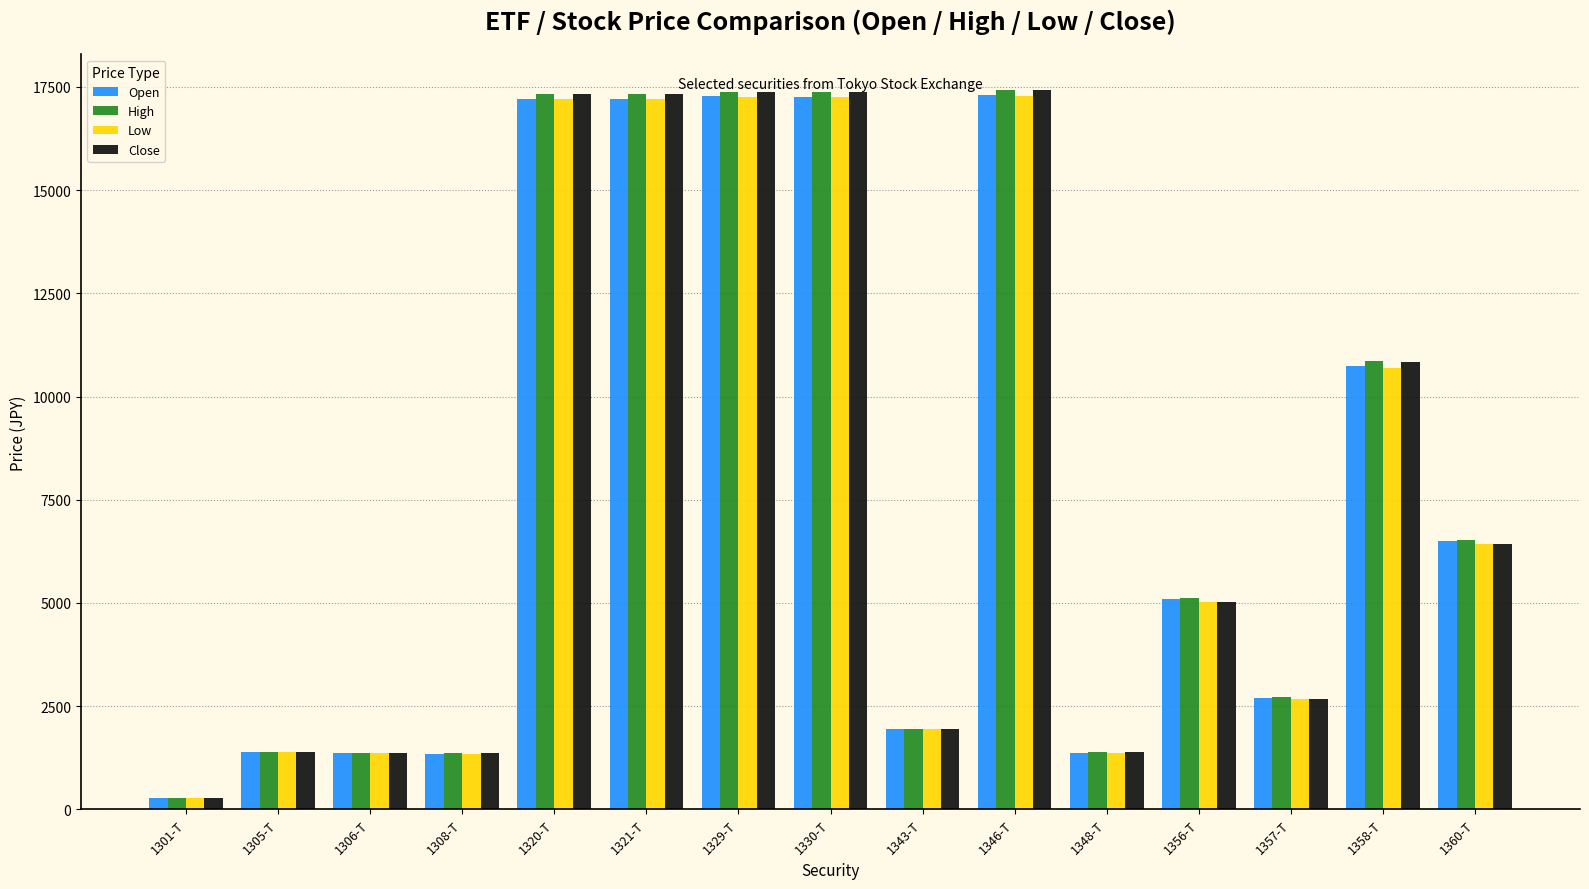

Which category has the lowest value in the High series?

1301-T